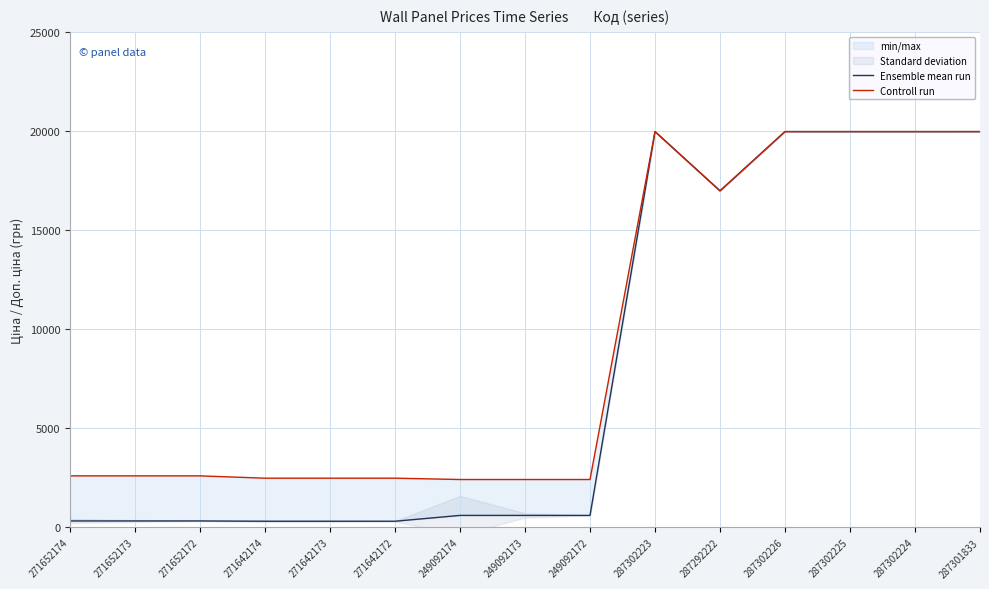

Reading right to left, what are all the values shown in this chart?

Ensemble mean run: 287301833=19964.2	287302224=19964.2	287302225=19964.2	287302226=19964.2	287292222=16976.3	287302223=19964.2	249092172=603.7	249092173=603.7	249092174=603.7	271642172=310.3	271642173=310.3	271642174=310.3	271652172=324.8	271652173=324.8	271652174=324.8
Controll run: 287301833=19964.2	287302224=19964.2	287302225=19964.2	287302226=19964.2	287292222=16976.3	287302223=19964.2	249092172=2414.8	249092173=2414.8	249092174=2414.8	271642172=2482.4	271642173=2482.4	271642174=2482.4	271652172=2598.3	271652173=2598.3	271652174=2598.3